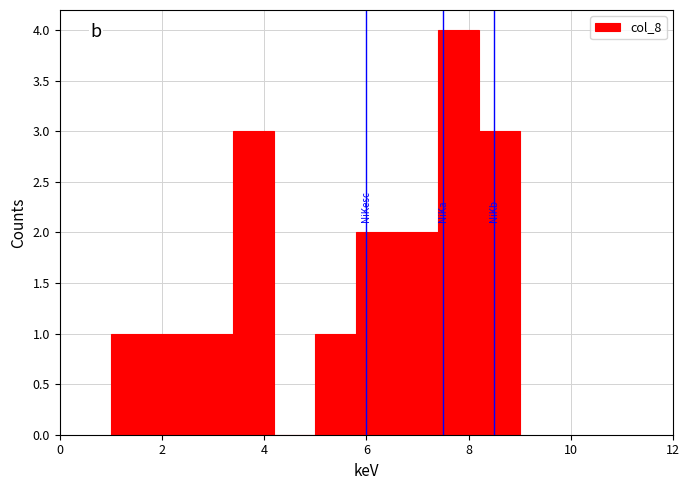

Reading left to right, list every bar in this chart as the range it spans on the x-axis followed by its height. The values are not printed on the chart, so give them approximately, as read against the axis.

1.0 to 1.8: 1
1.8 to 2.6: 1
2.6 to 3.4: 1
3.4 to 4.2: 3
4.2 to 5.0: 0
5.0 to 5.8: 1
5.8 to 6.6: 2
6.6 to 7.4: 2
7.4 to 8.2: 4
8.2 to 9.0: 3